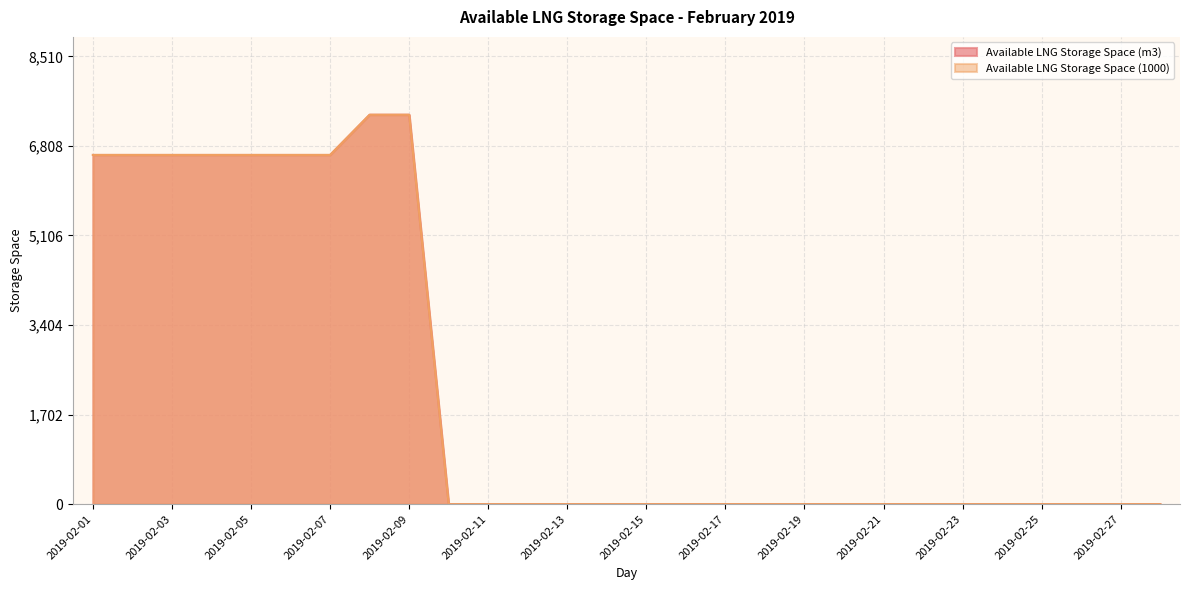

True or false: Available LNG Storage Space (m3) has more than 0 interior local peaks.

False